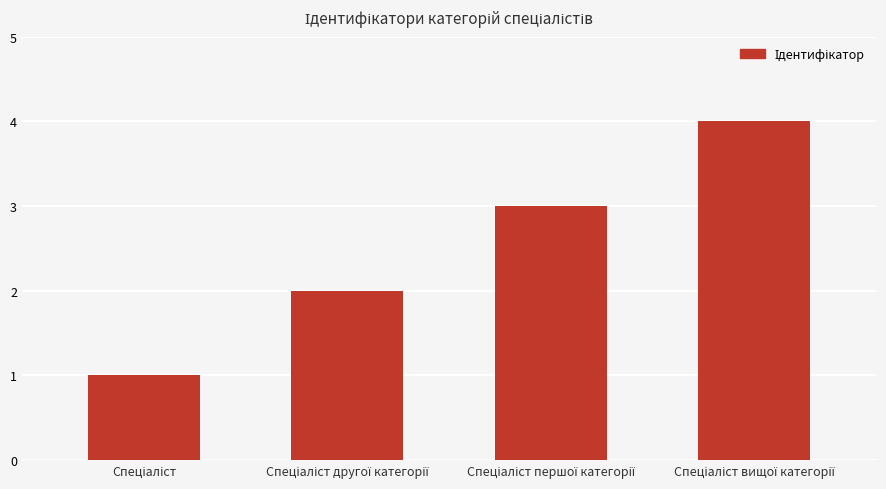

What is the value of the 2nd bar from the left?

2